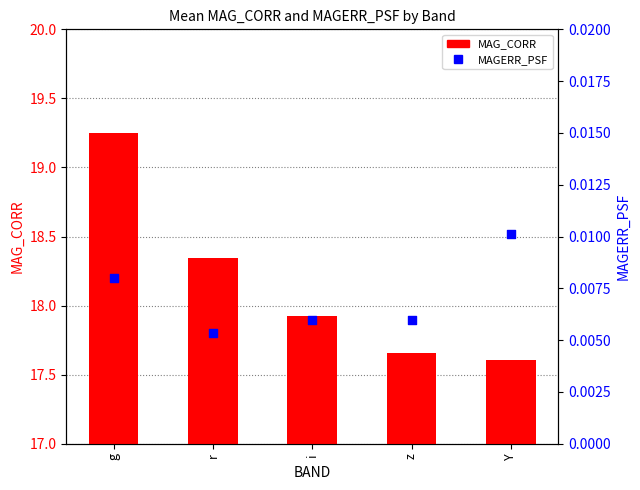

At which category is the sum across all series the highest?

g